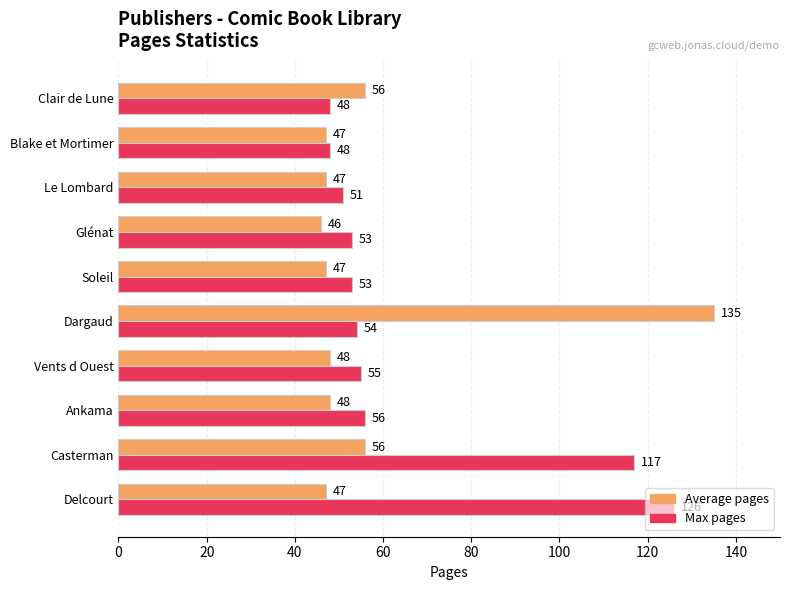

What is the smallest value displayed?

46